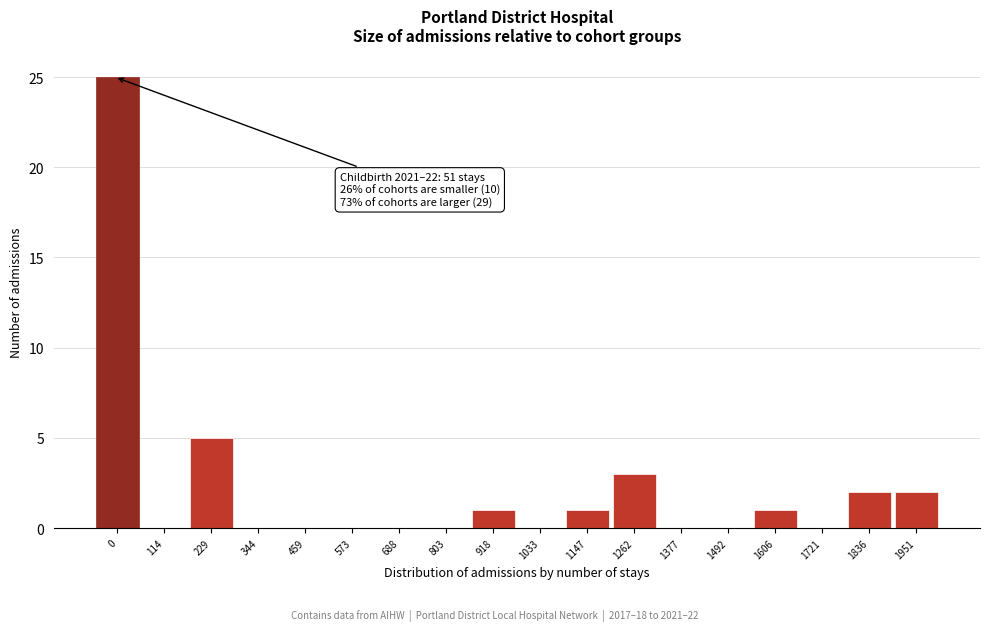

Reading left to right, extract all data points from this chart.

0=25	114=0	229=5	344=0	459=0	573=0	688=0	803=0	918=1	1033=0	1147=1	1262=3	1377=0	1492=0	1606=1	1721=0	1836=2	1951=2